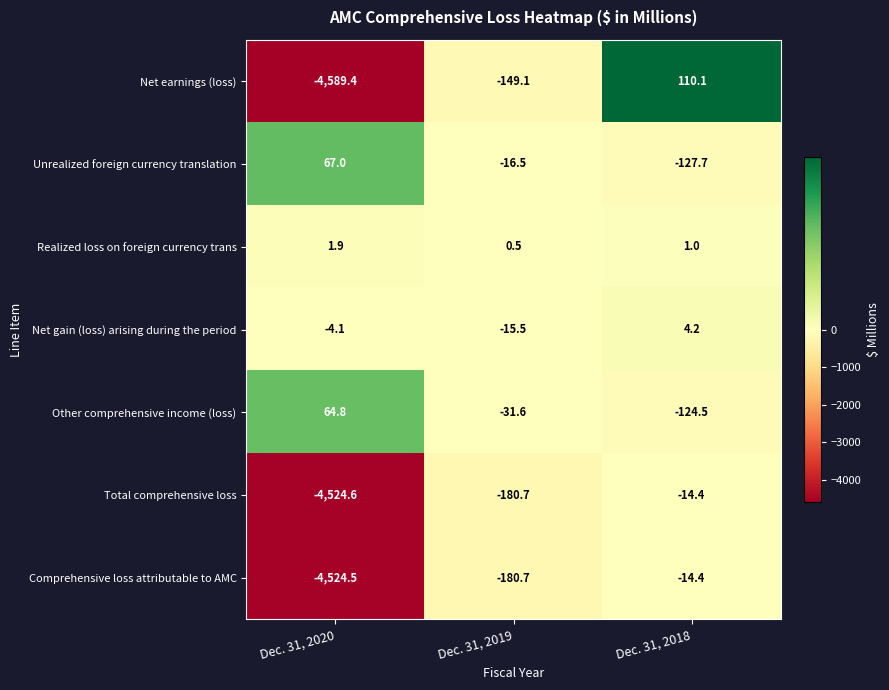

How many series are shown in this chart?

7